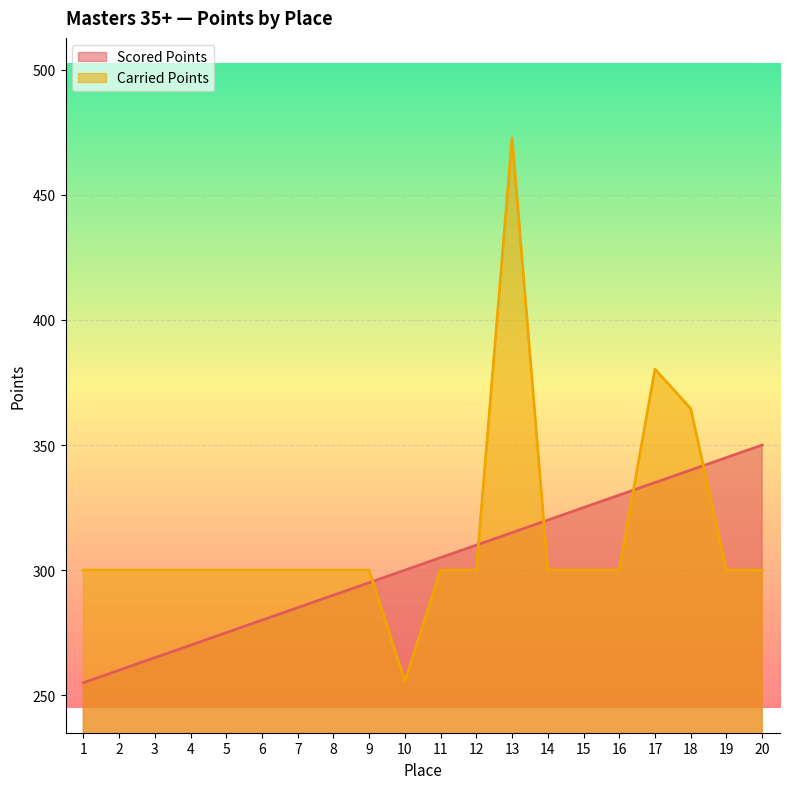

Between which two adjacent categories do Carried Points and Scored Points first intersect?

9 and 10